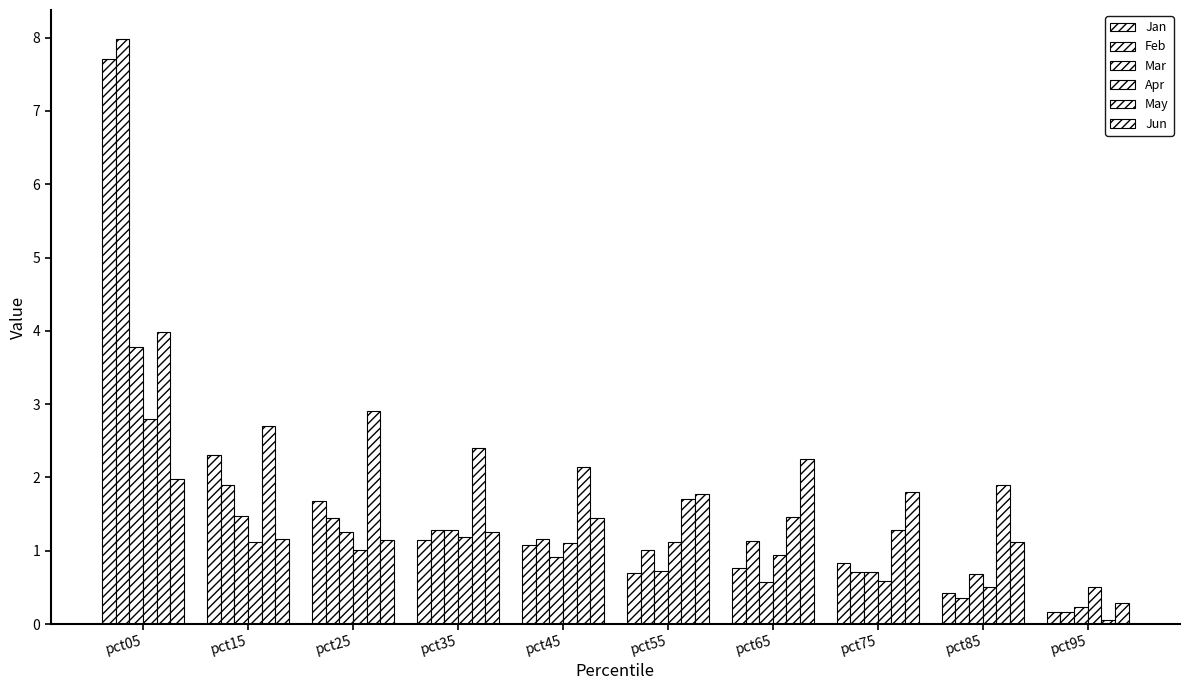

What is the highest value of the Feb series?

8.0